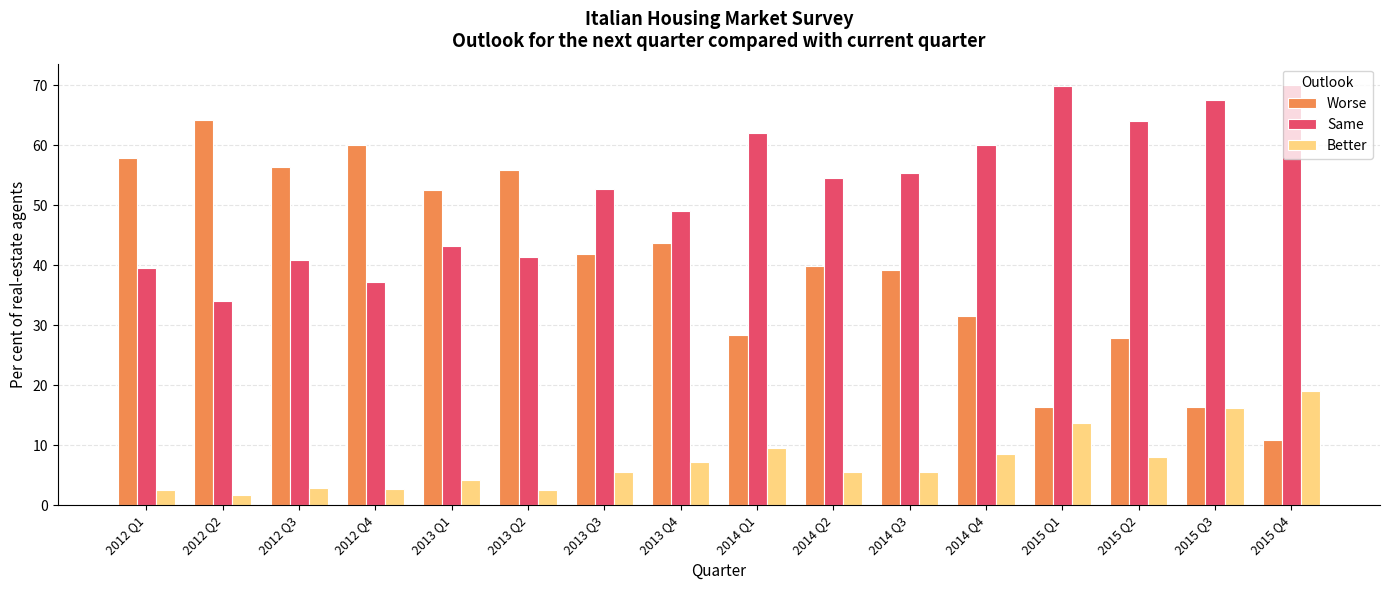

The value of Better at 2012 Q1 is 2.5. True or false?

True